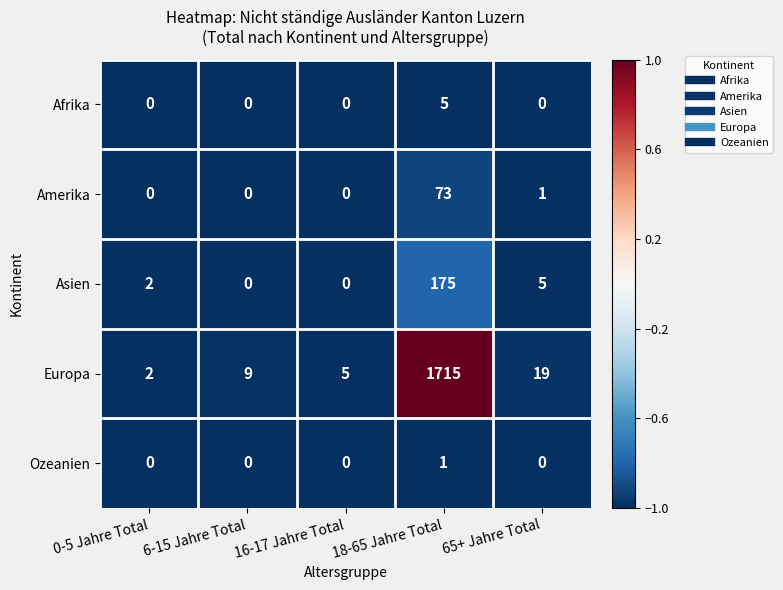

How many distinct data groups are displayed?

5